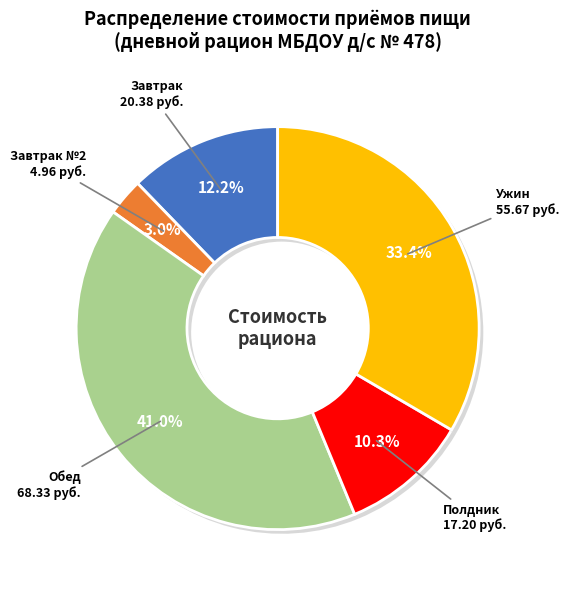

Is there any slice that represents more than half of the pie?

No